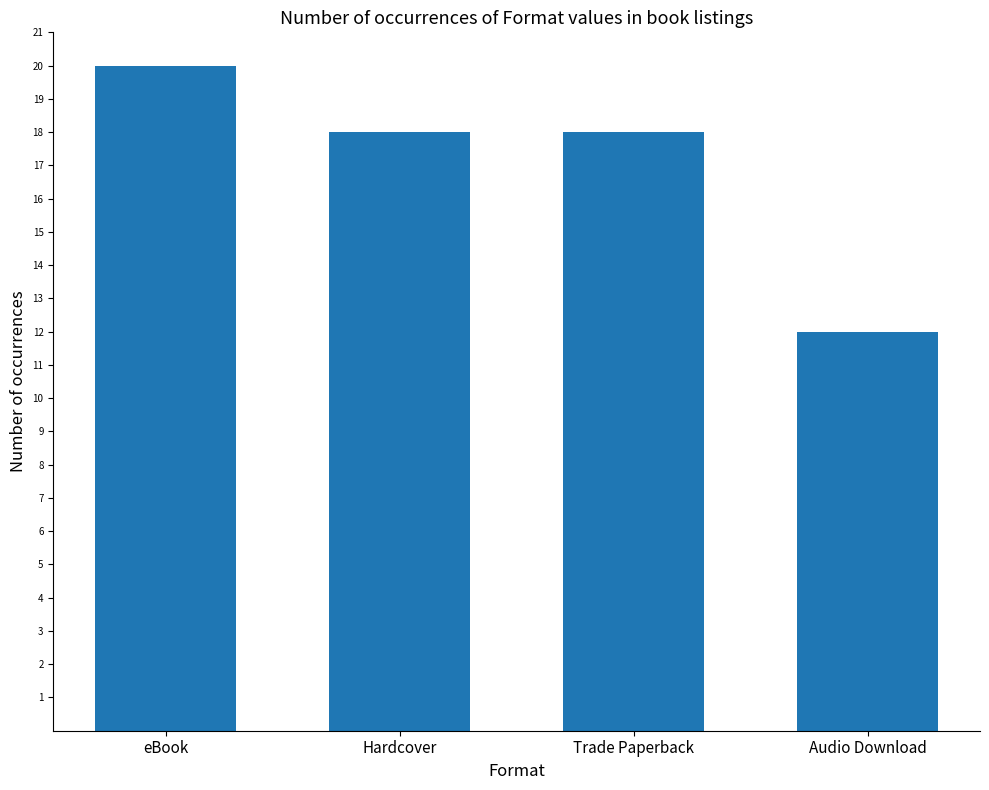

What is the change in value from eBook to Audio Download?

-8